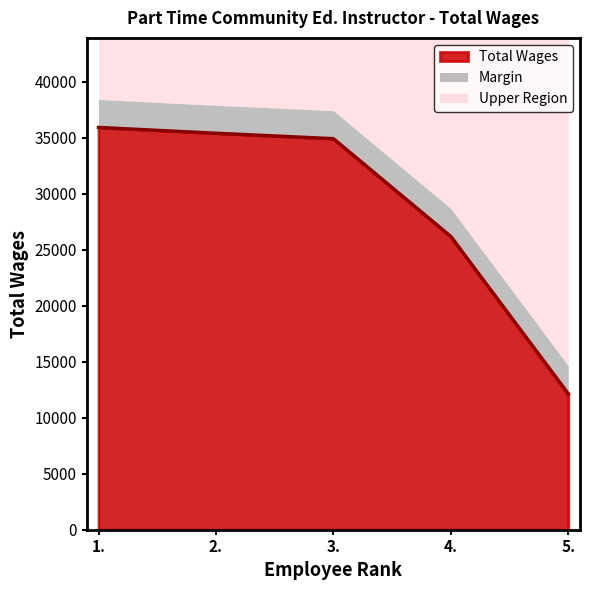

Reading left to right, what are all the values shown in this chart?

35918	35402	34916	26180	12134